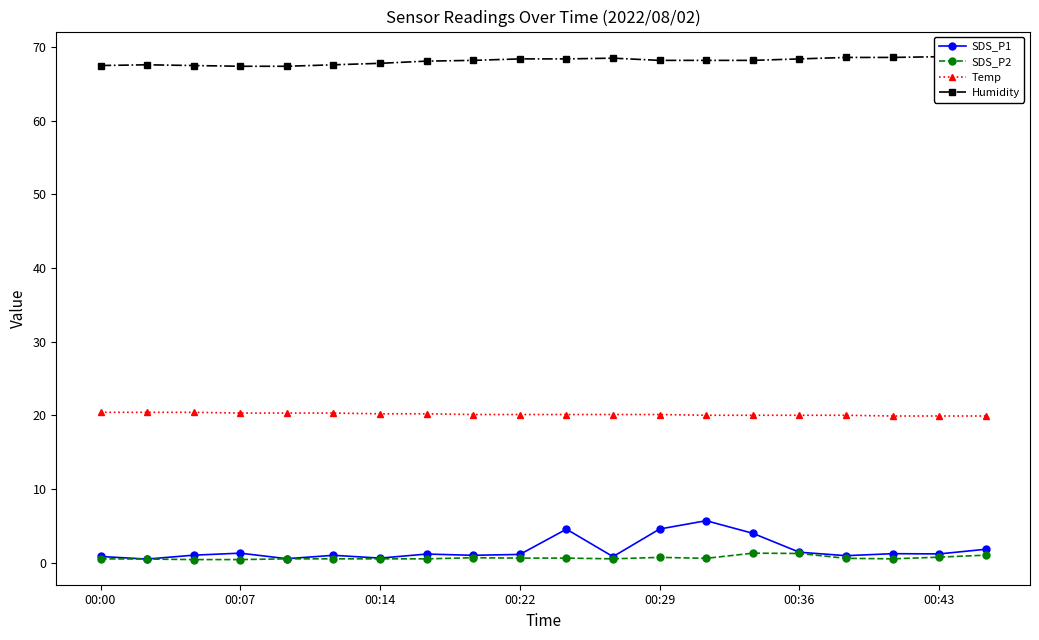

Is it true that Temp equals 20.3 at 00:07?

True